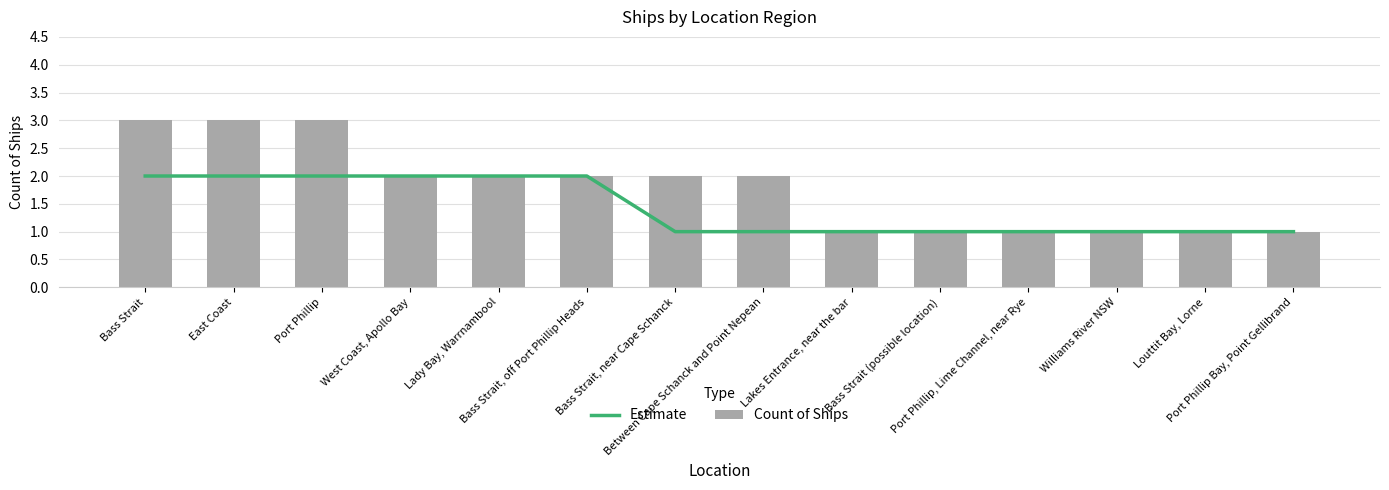

What is the difference between the Estimate values at Port Phillip Bay, Point Gellibrand and Port Phillip?

1